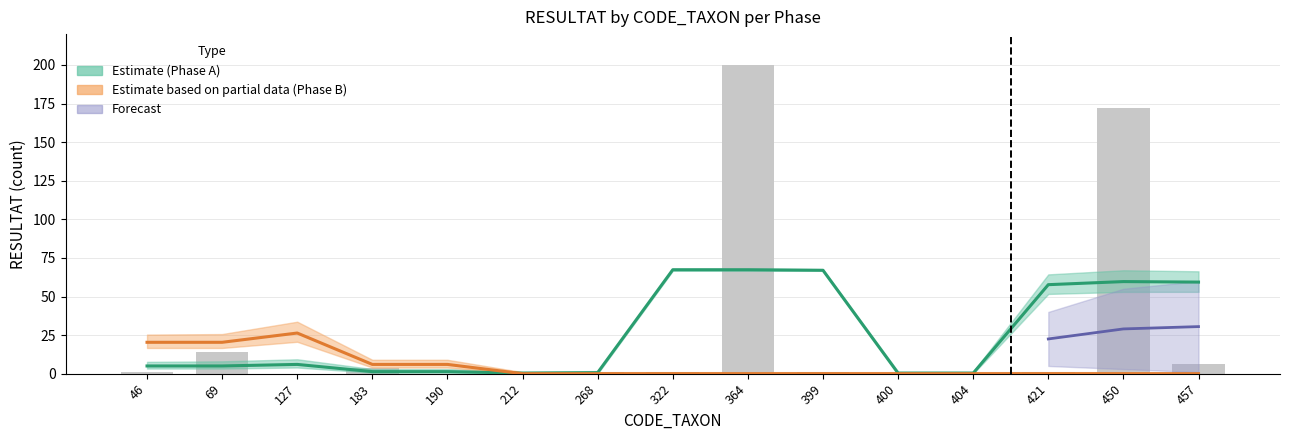

What is the sum of all Phase B values?

79